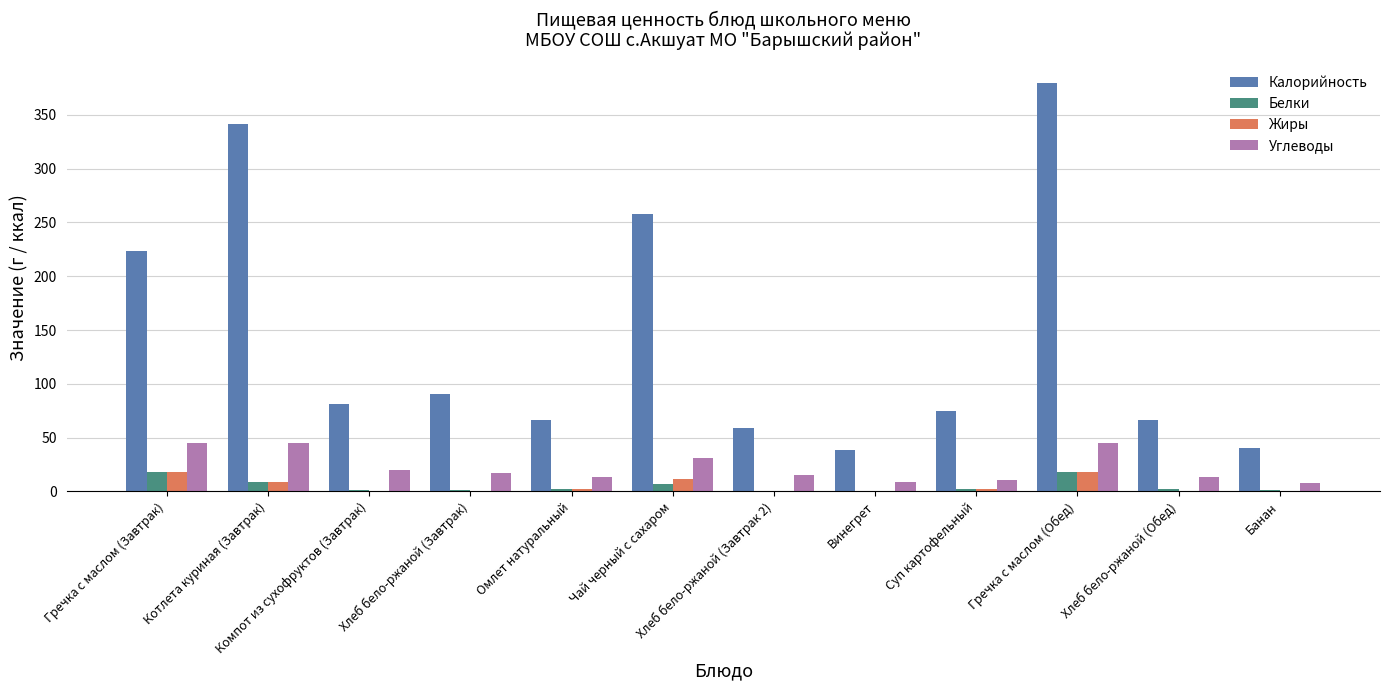

Read the Углеводы value at Гречка с маслом (Завтрак).

45.5